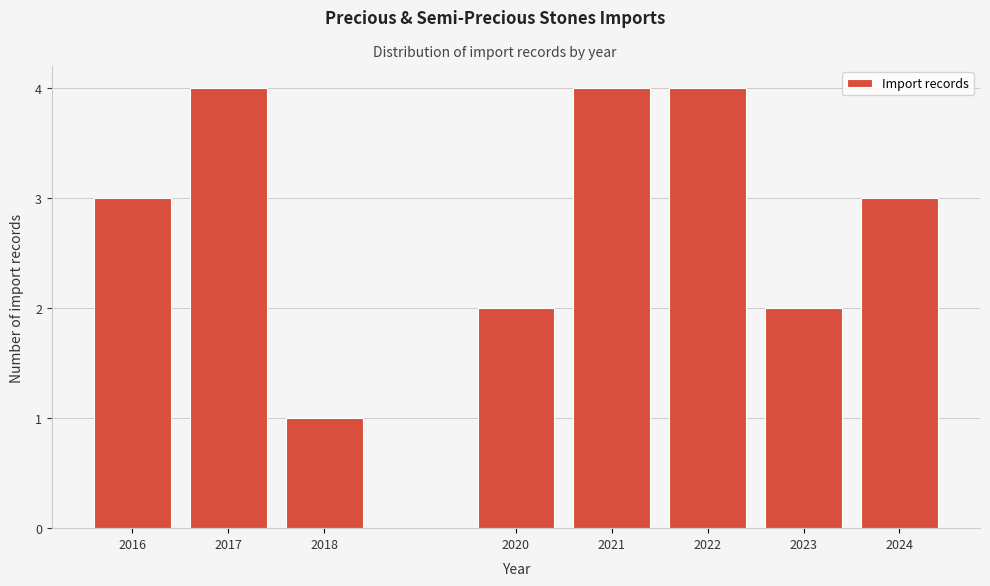

Reading left to right, what are all the values shown in this chart?

2016=3	2017=4	2018=1	2020=2	2021=4	2022=4	2023=2	2024=3